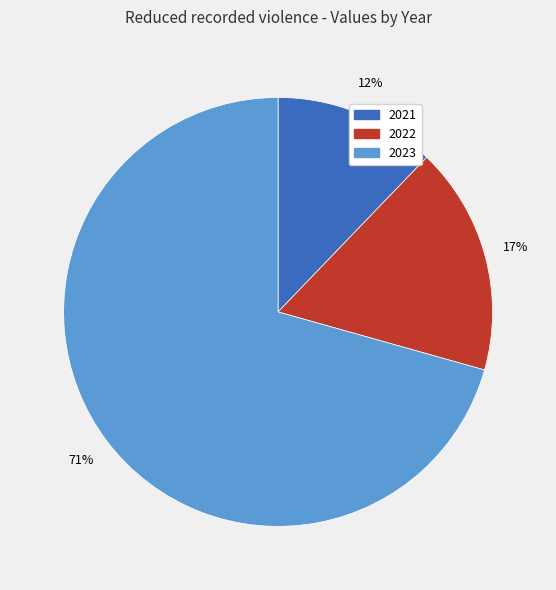

What percentage is the 2022 slice, to the nearest percent?

17%